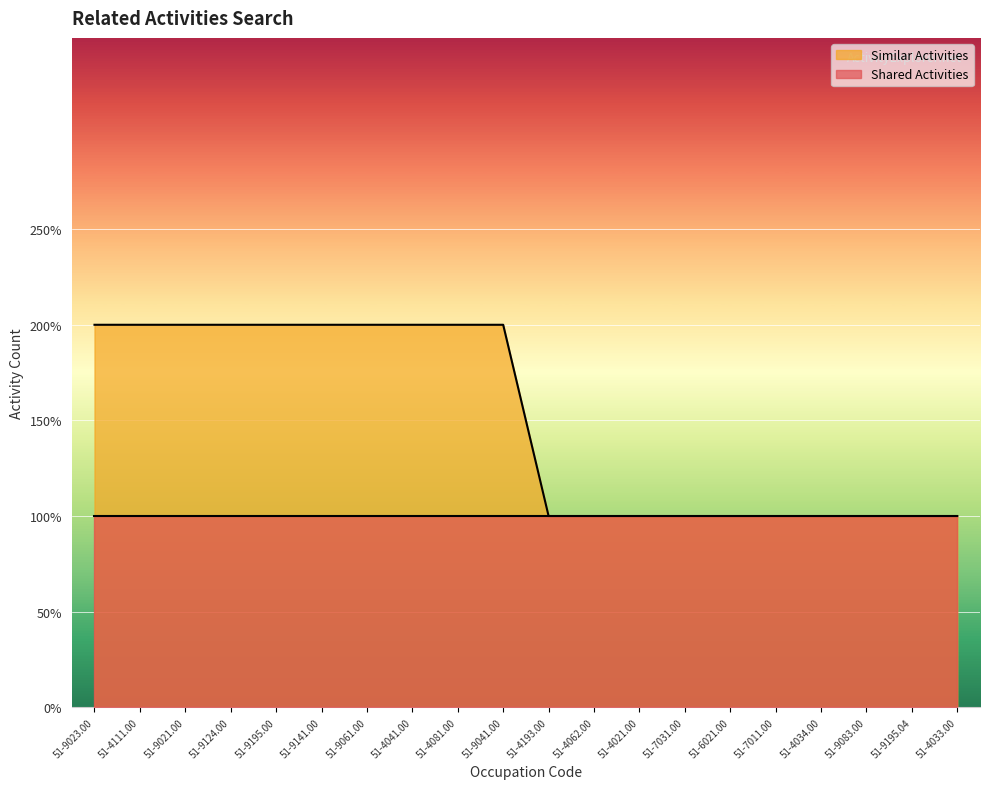

Is it true that the value at 51-6021.00 is 2?

False